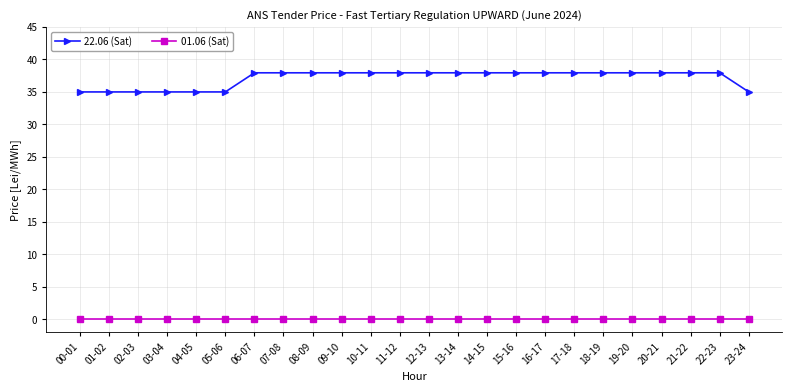

What are all the series names shown in the legend?

22.06 (Sat), 01.06 (Sat)